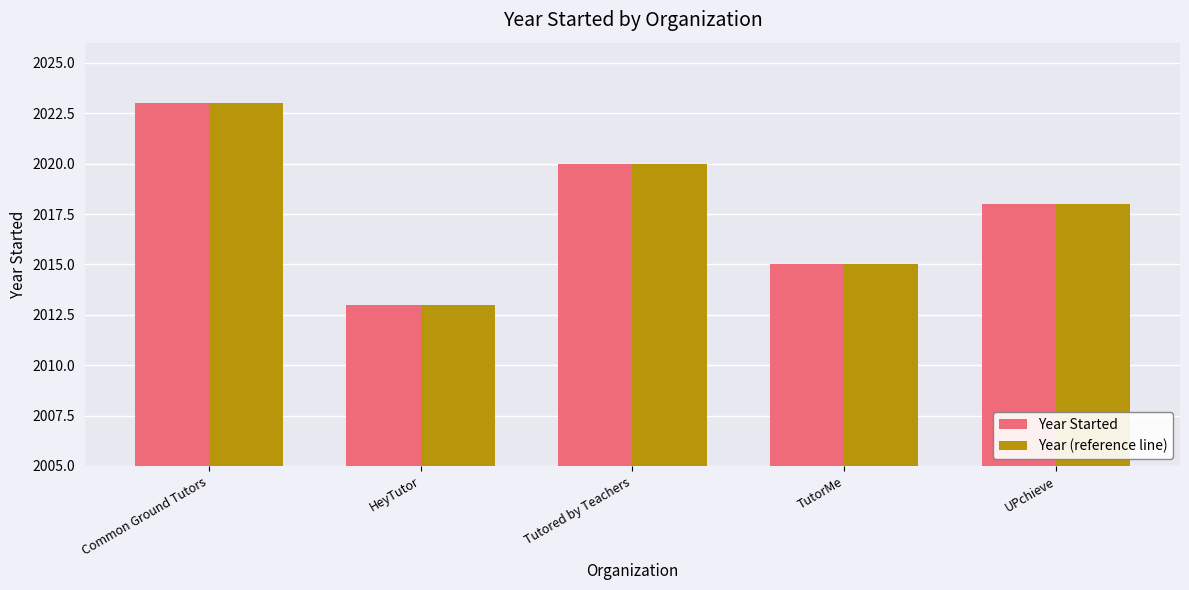

What is the difference between the maximum and minimum values in the Year (reference line) series?

10